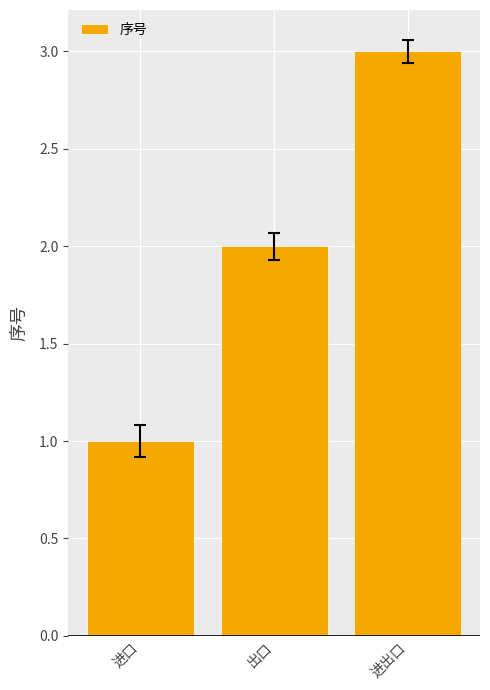

What is the difference between the maximum and minimum values?

2